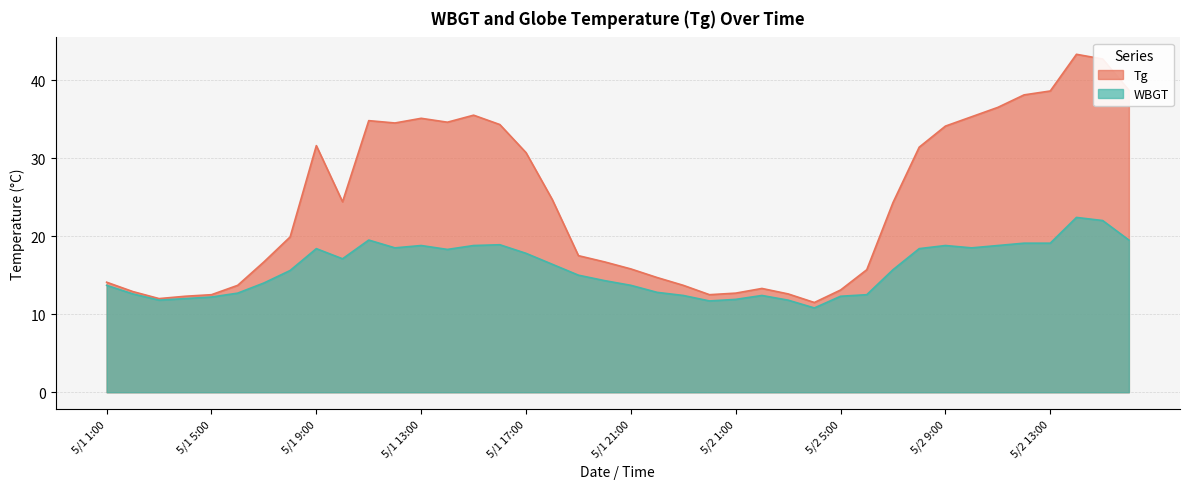

What is the average value of the Tg series?

24.2